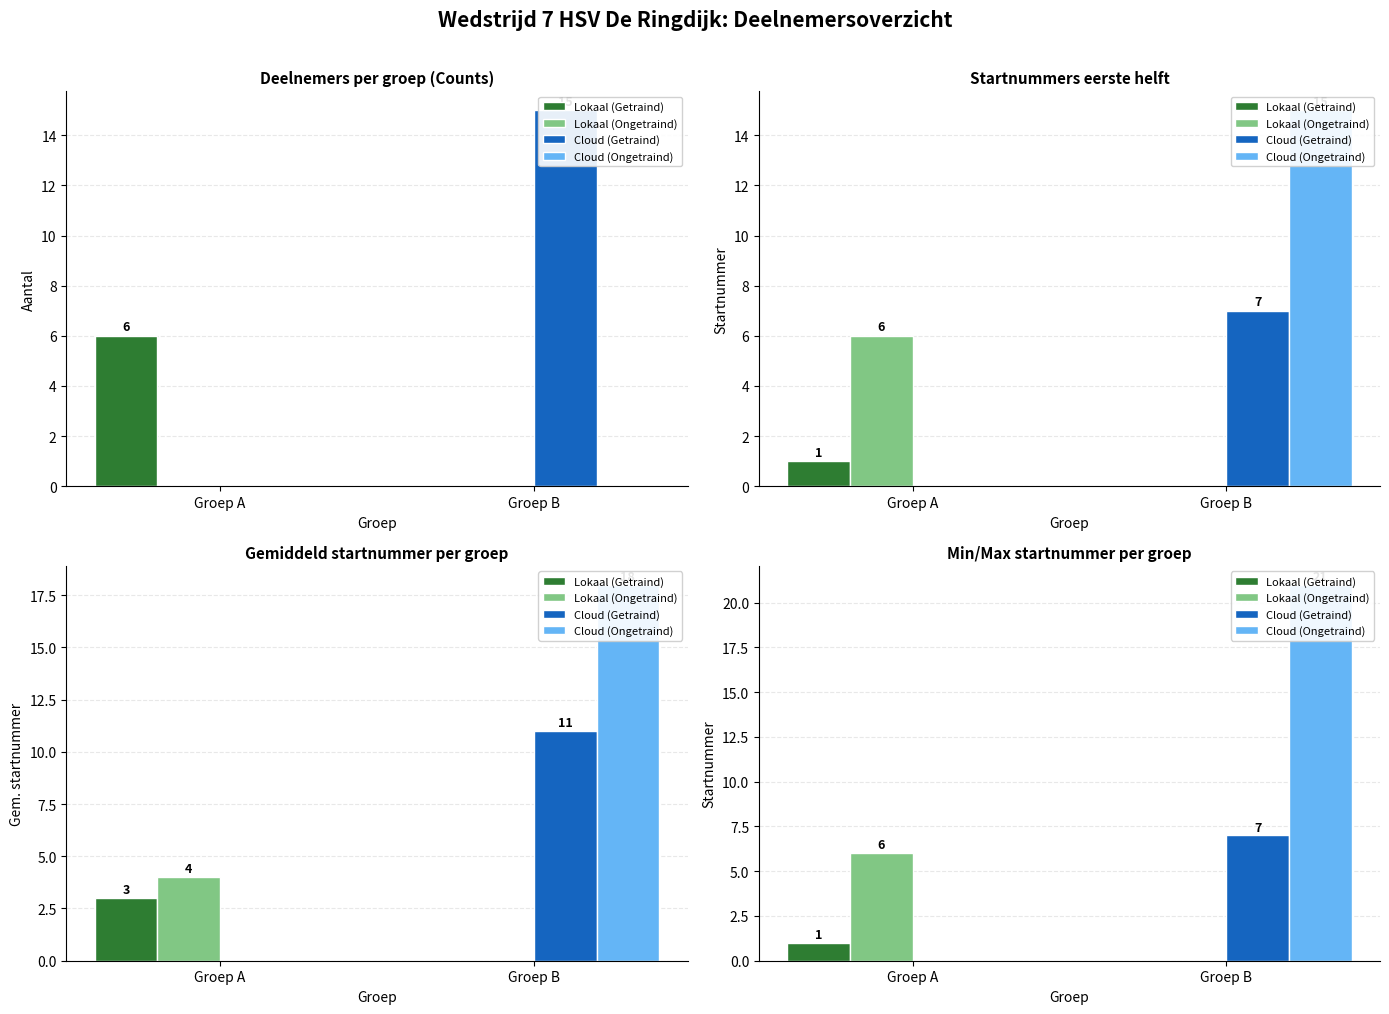

Are the bars grouped side by side (vs. stacked)?

Yes